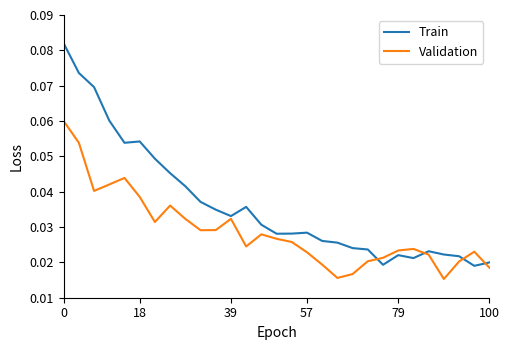

Which series has the largest total across all categories?

Train